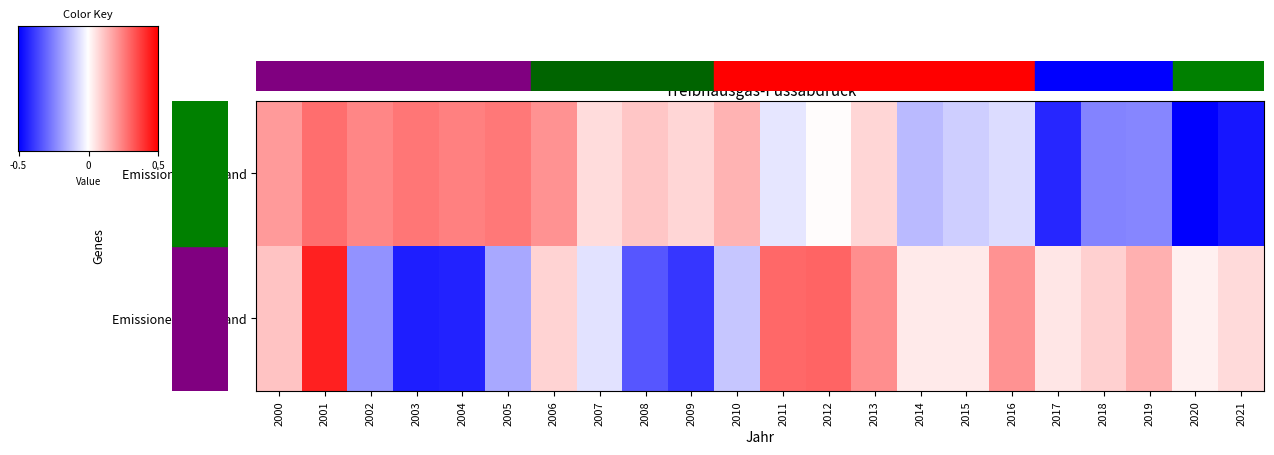

Reading left to right, transcribe all the data shown in this chart.

Emissionen im Inland: 2000=0.8	2001=1.2	2002=1.0	2003=1.1	2004=1.0	2005=1.1	2006=0.9	2007=0.3	2008=0.5	2009=0.3	2010=0.6	2011=-0.2	2012=0.0	2013=0.3	2014=-0.6	2015=-0.4	2016=-0.3	2017=-1.8	2018=-1.0	2019=-1.0	2020=-2.1	2021=-1.9
Emissionen im Ausland: 2000=0.5	2001=1.8	2002=-0.9	2003=-1.8	2004=-1.8	2005=-0.7	2006=0.3	2007=-0.2	2008=-1.4	2009=-1.6	2010=-0.5	2011=1.2	2012=1.3	2013=0.9	2014=0.2	2015=0.2	2016=0.9	2017=0.2	2018=0.4	2019=0.6	2020=0.1	2021=0.3